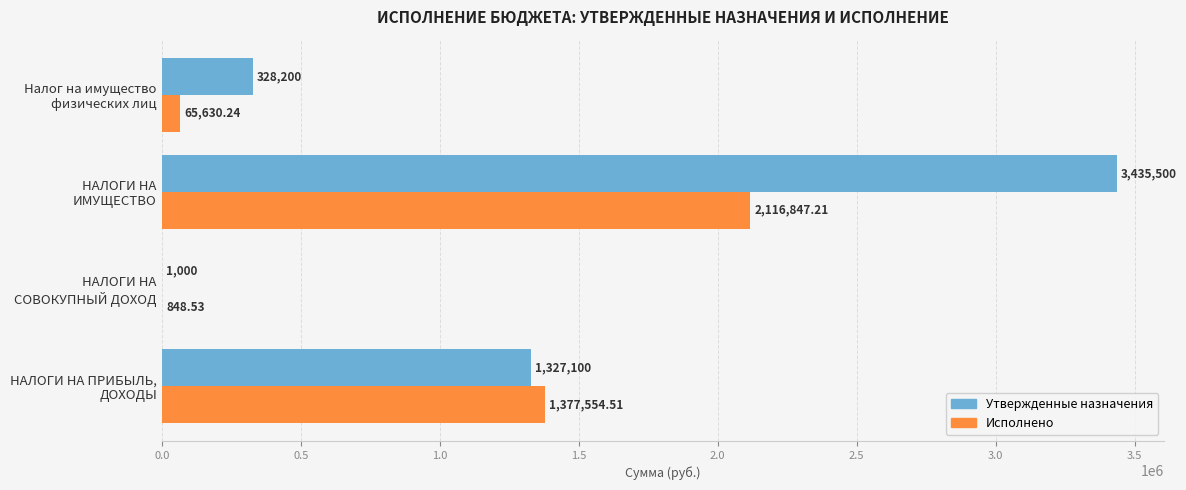

Which series has the largest range (max minus min)?

Утвержденные назначения